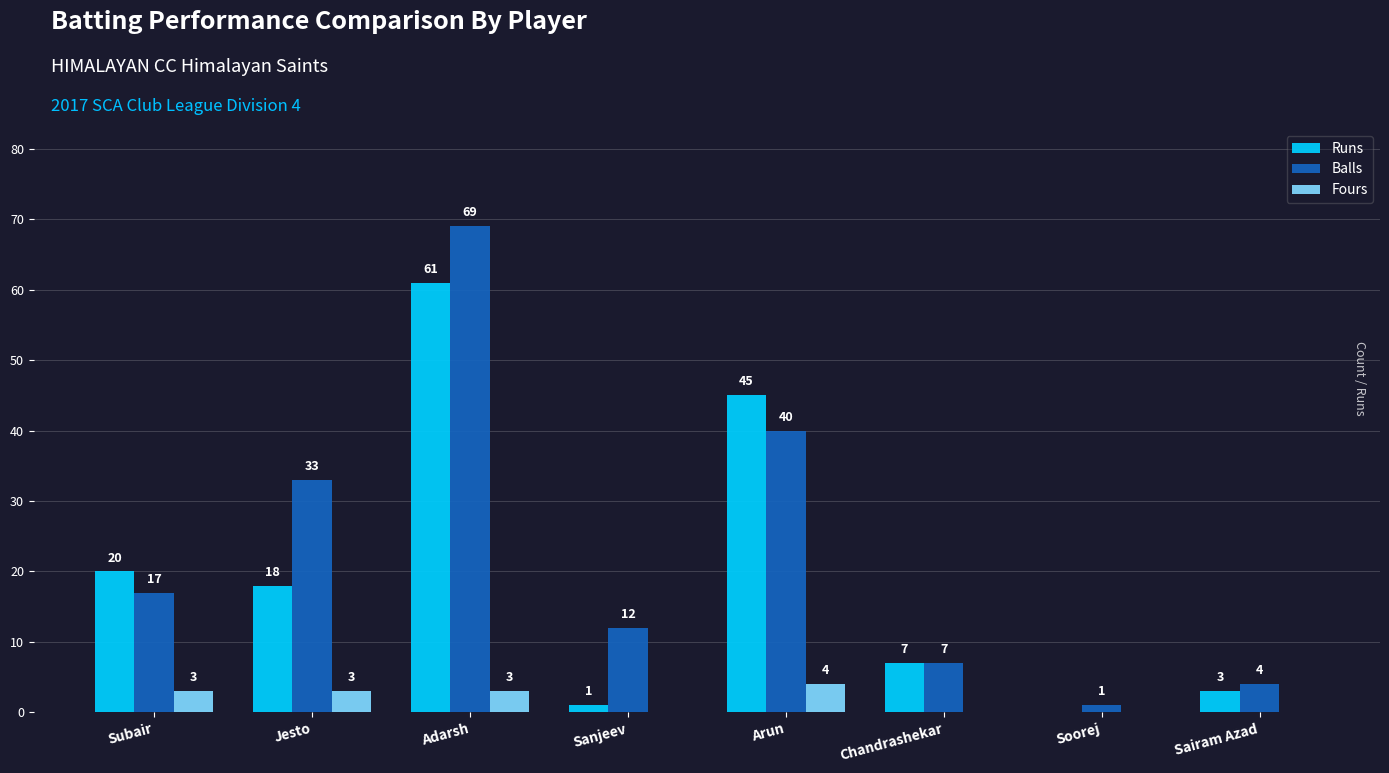

True or false: Balls has a value of 29 at Subair.

False